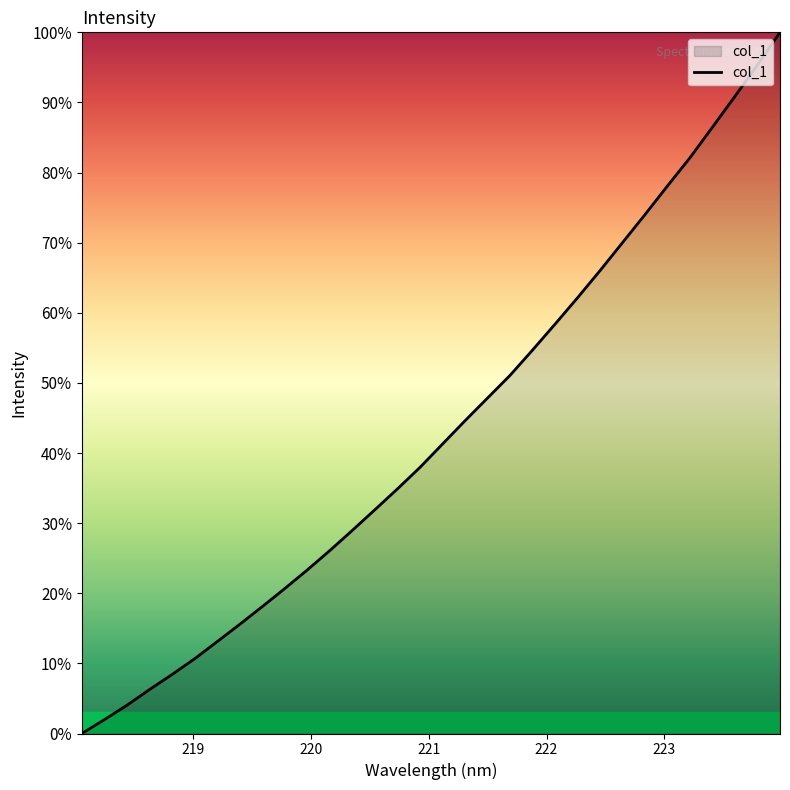

What is the maximum value shown in the chart?

100.0